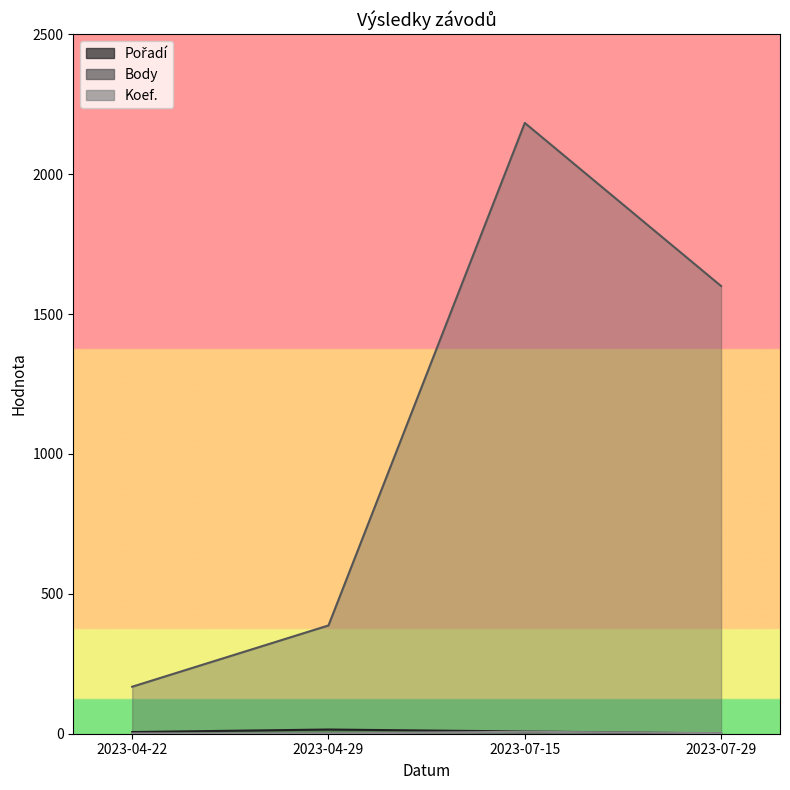

What is the difference between the highest and lowest values at 2023-04-22?

167